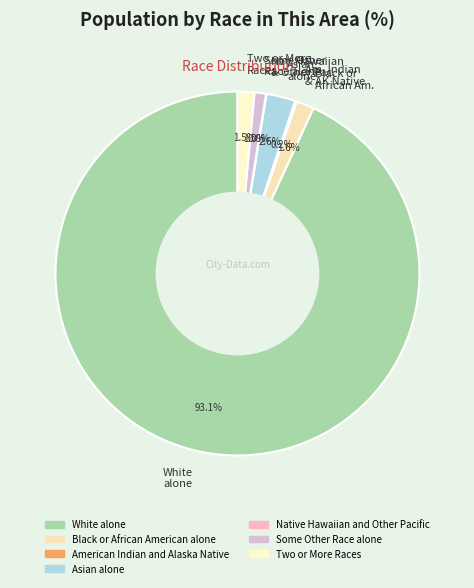

Which has a higher value, Asian alone or White alone?

White alone